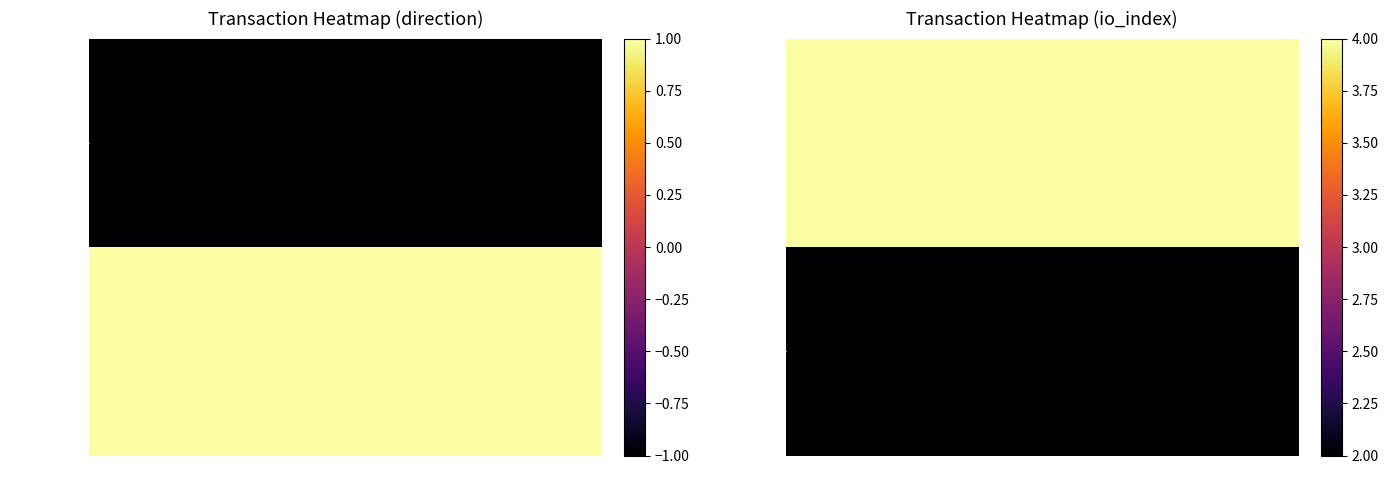

Which has a higher value, -1 or 1?

1